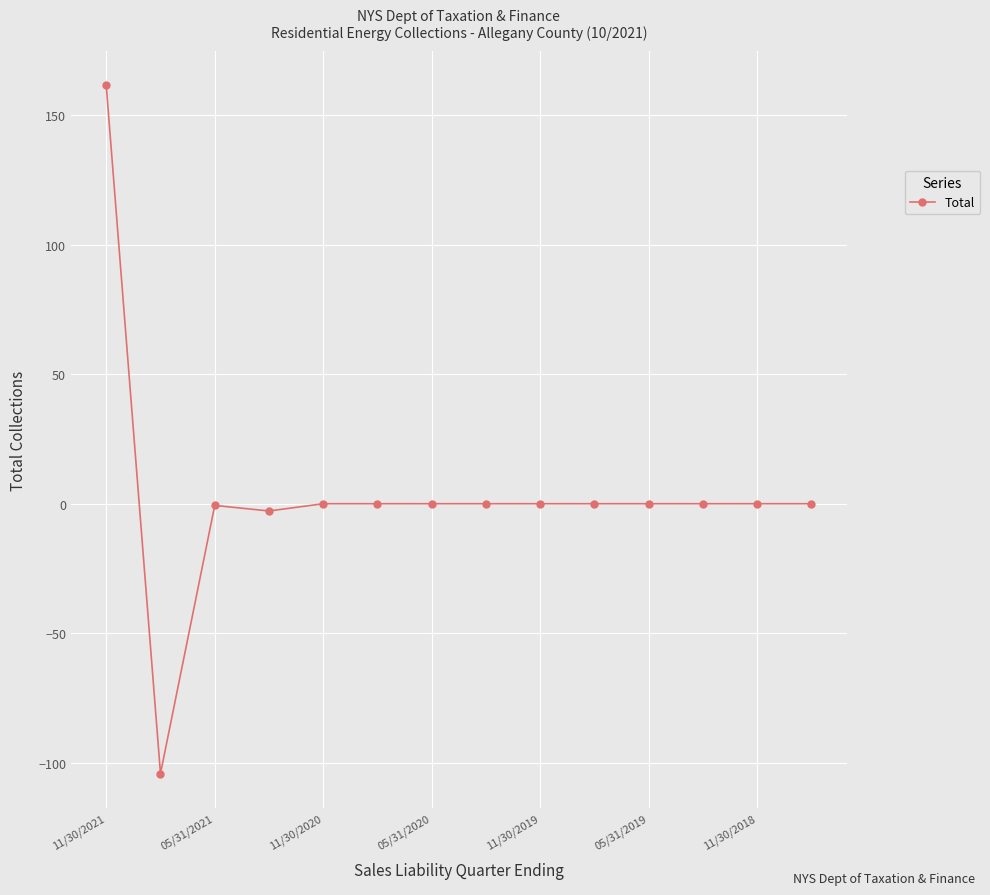

What is the value of the 2nd point from the left?

-104.2